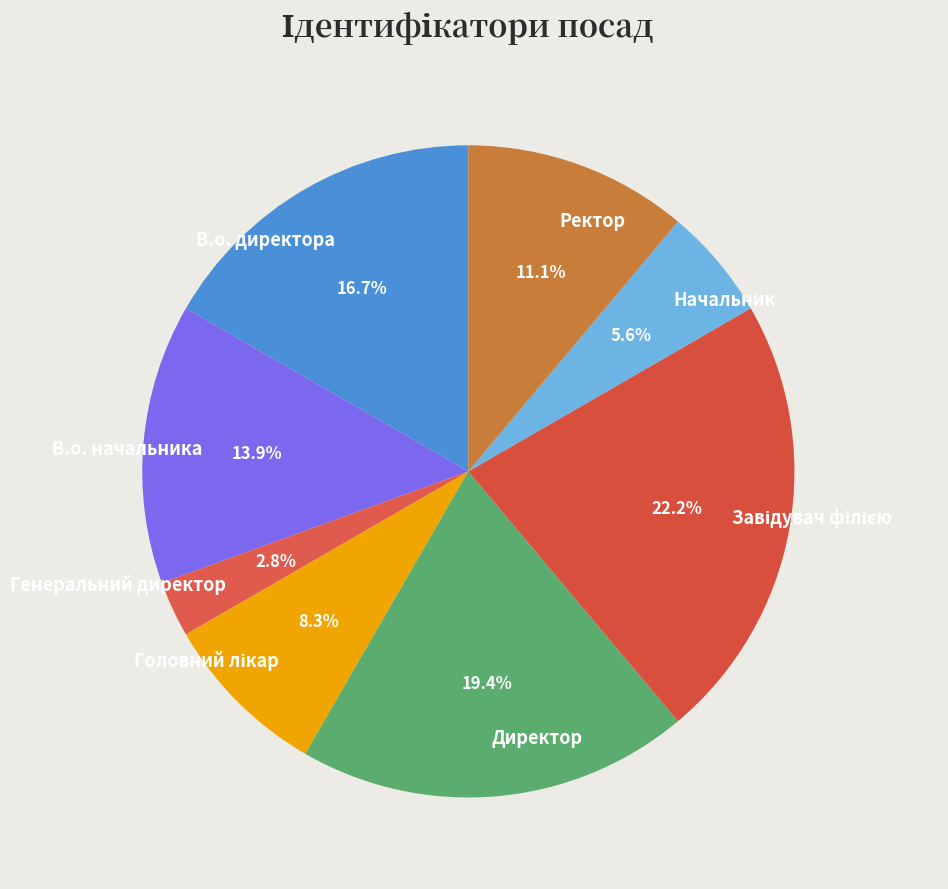

Which slice is the smallest?

Генеральний директор